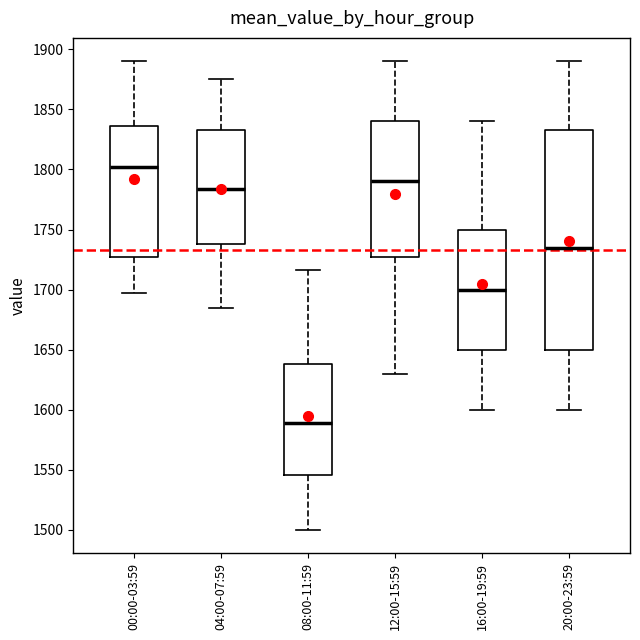

Where does the upper whisker of the box for 08:00-11:59 end on the y-axis? The values are not printed on the chart, so give them approximately, as read against the axis.

1715